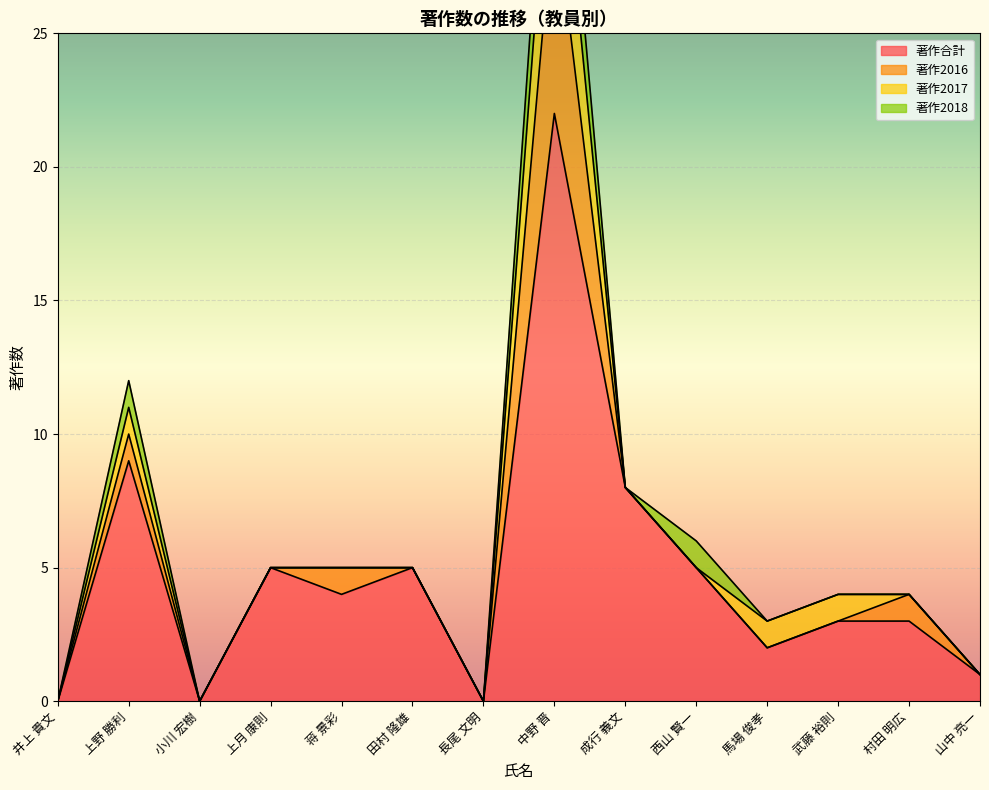

Which series has the largest range (max minus min)?

著作合計